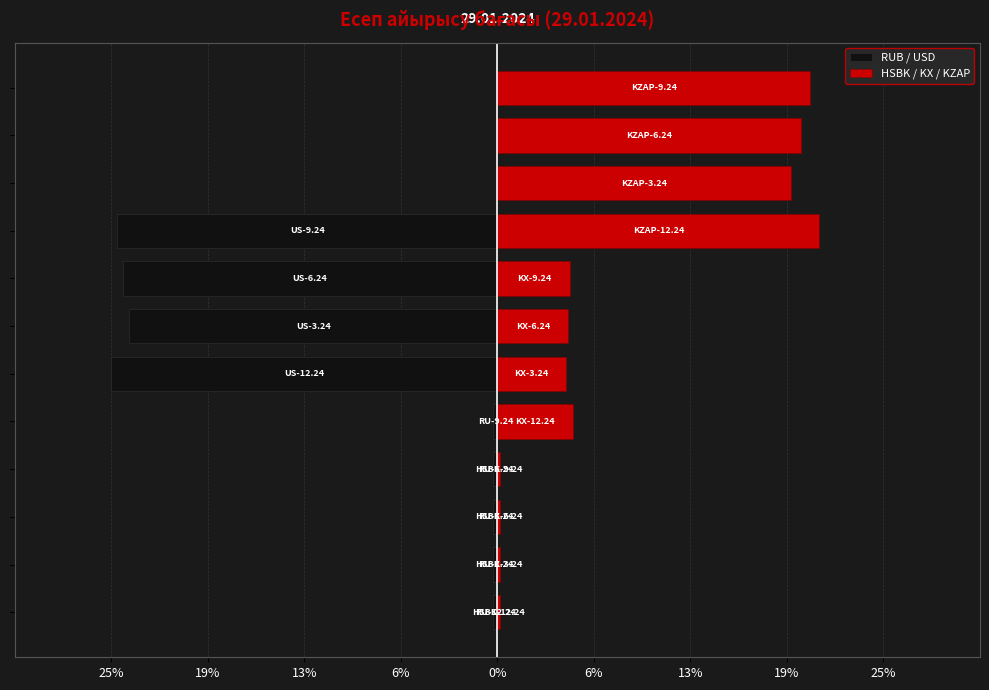

Which series has the largest total across all categories?

HSBK / KX / KZAP